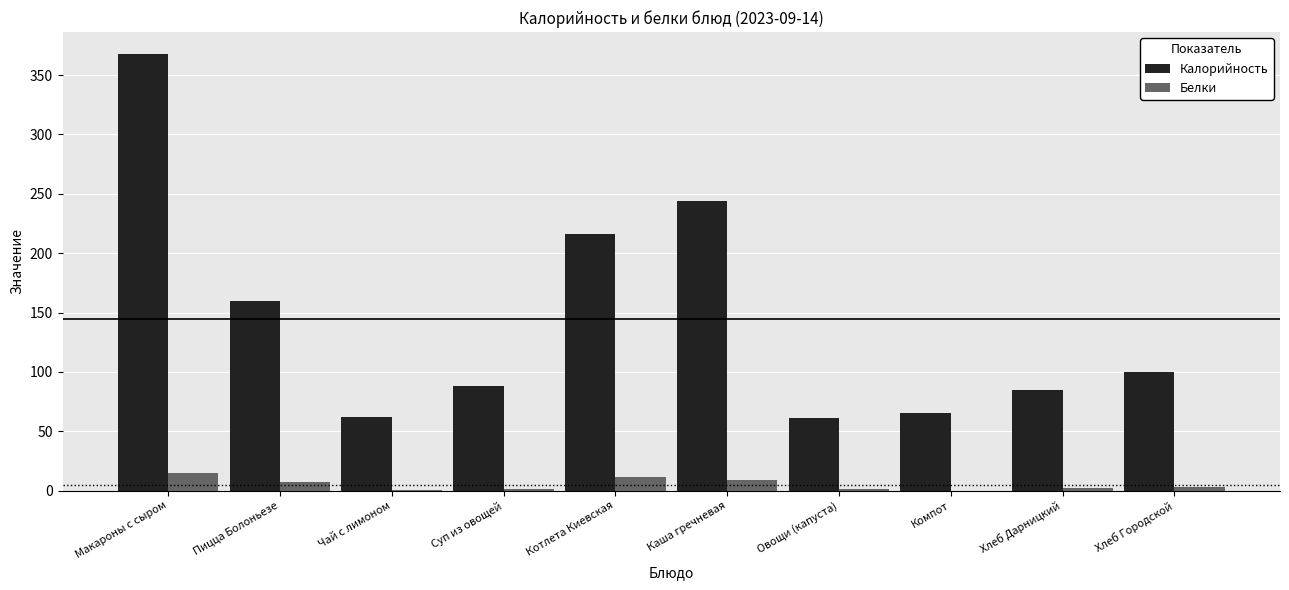

How many data points in Белки are above 3?

5